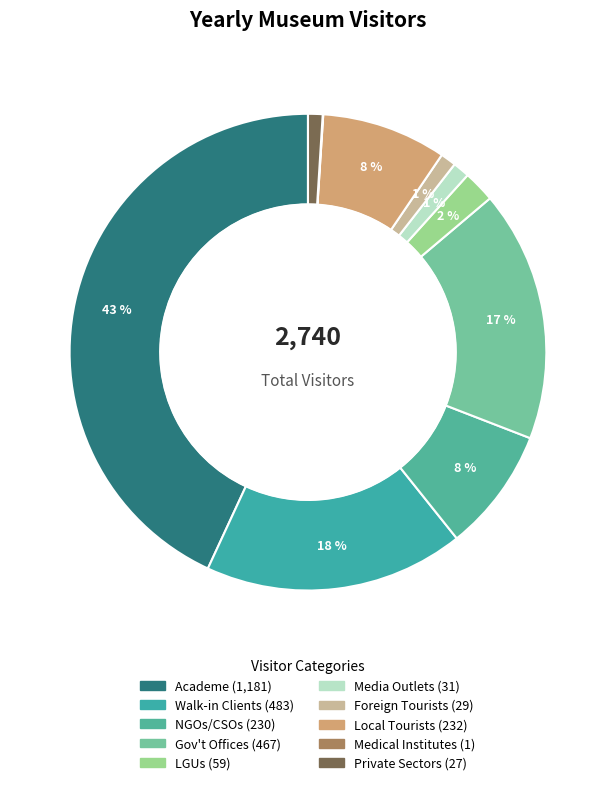

What percentage do Private Sectors and Local Tourists together represent?

9.5%